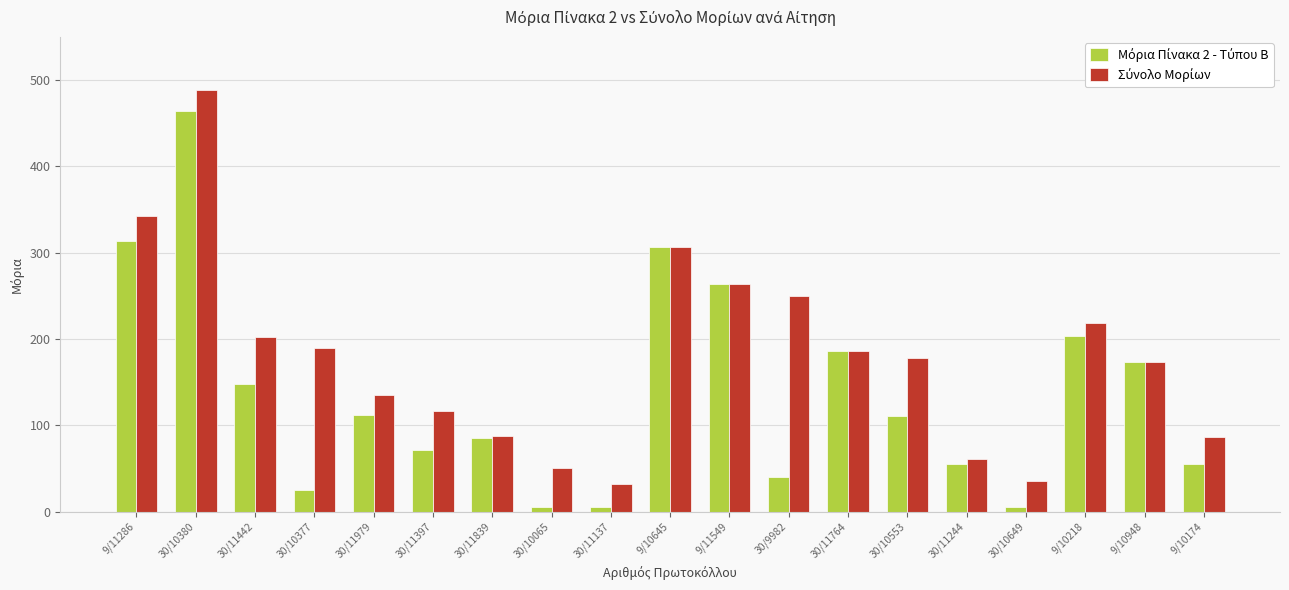

At which category is the sum across all series the highest?

30/10380